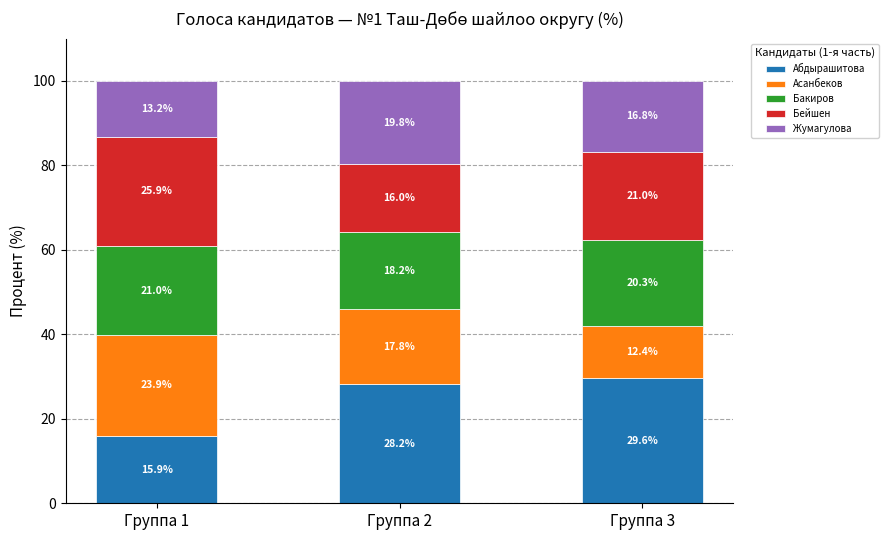

What is the total value across all series at Группа 2?

100.0